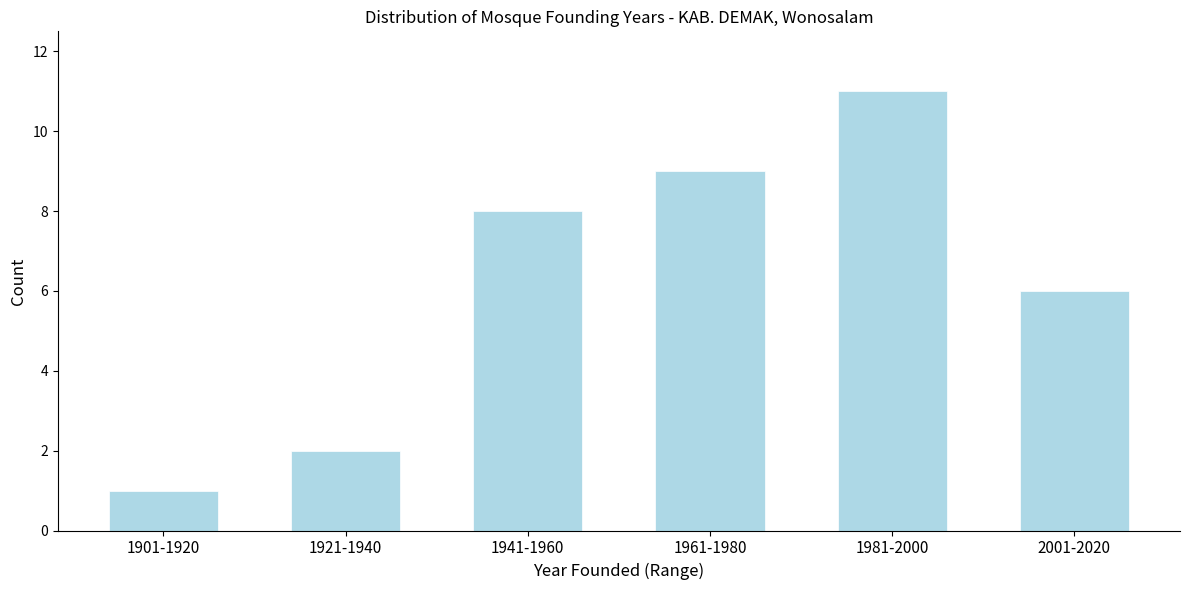

Reading right to left, transcribe all the data shown in this chart.

6	11	9	8	2	1